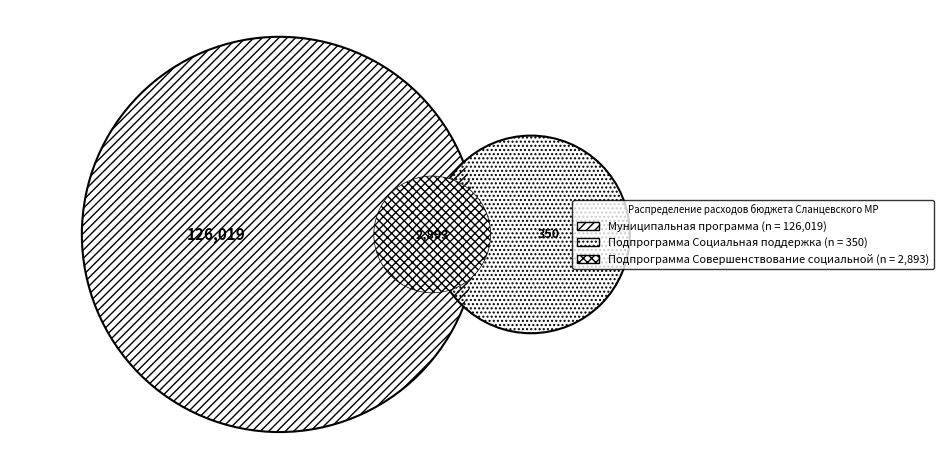

The Муниципальная программа slice represents 95% of the pie. True or false?

True